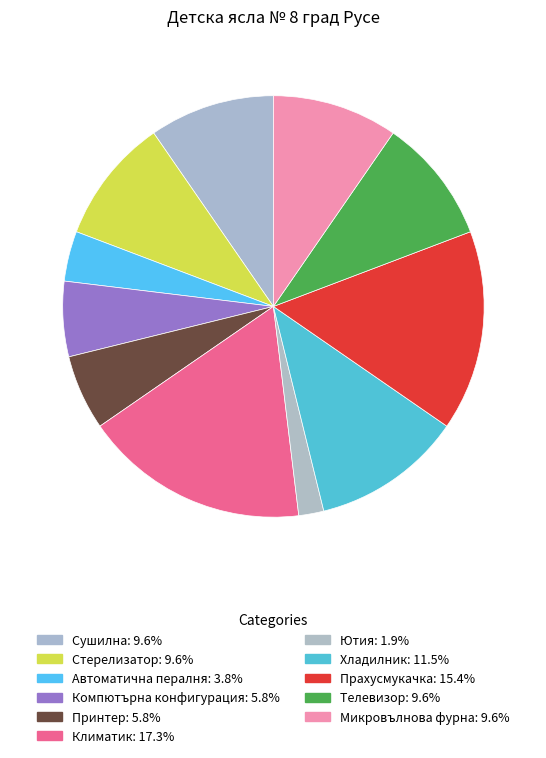

Count the number of slices in the pie.

11